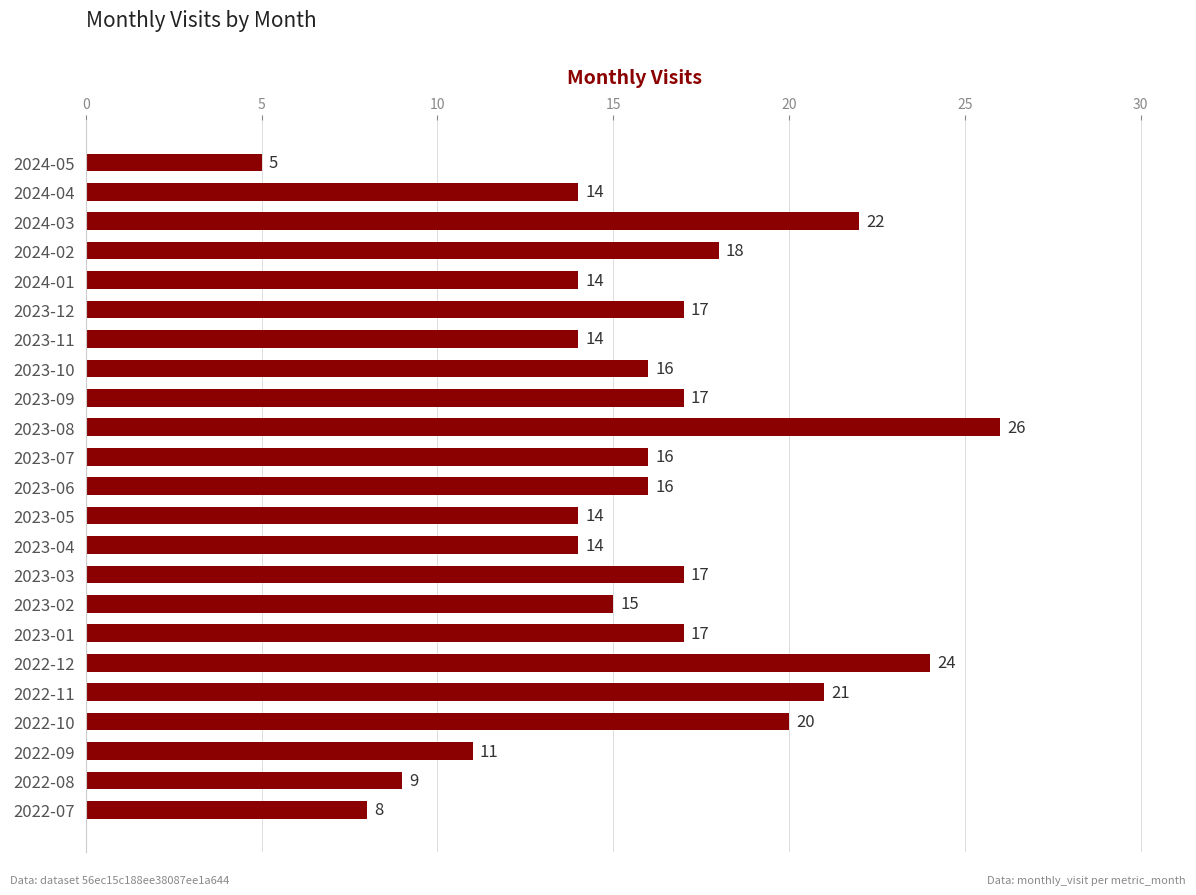

What is the maximum value shown in the chart?

26